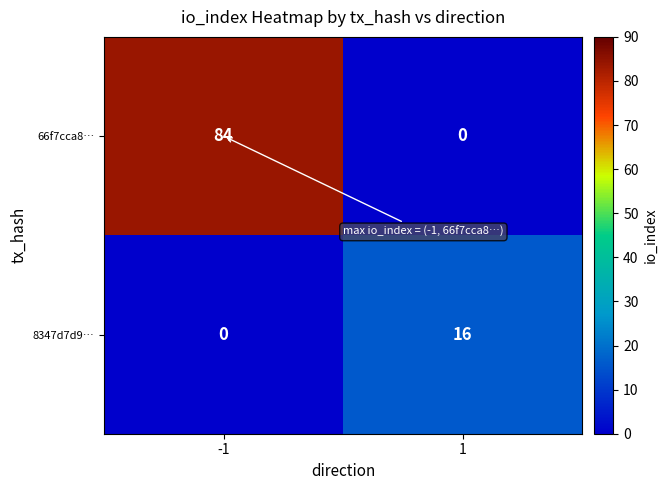

Which series changed the most between -1 and 1?

66f7cca8…